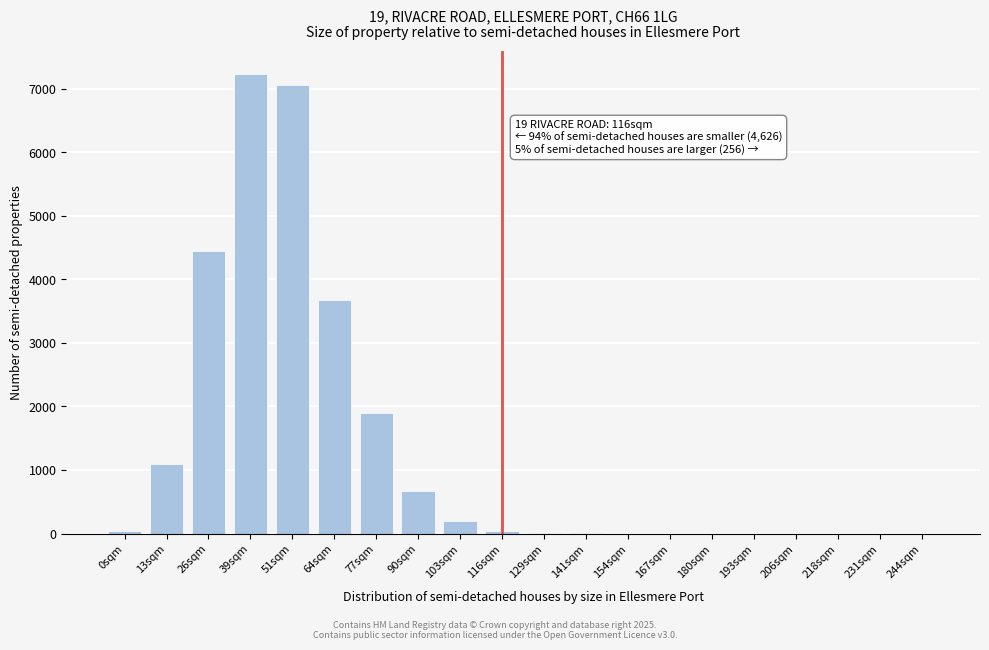

What is the sum of all values?

26373